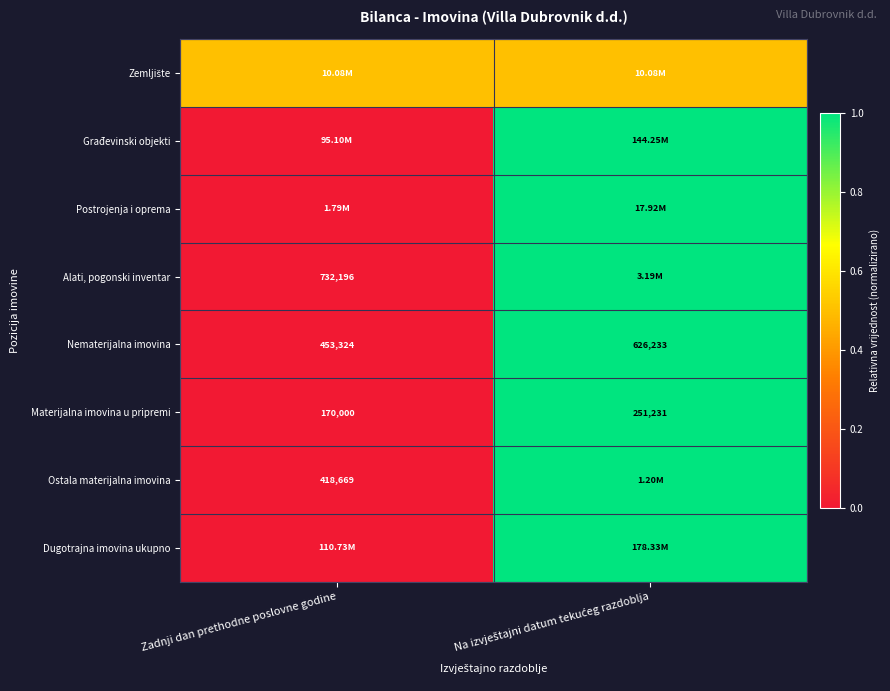

Where is Materijalna imovina u pripremi nearest to the value 210615?

Zadnji dan prethodne poslovne godine